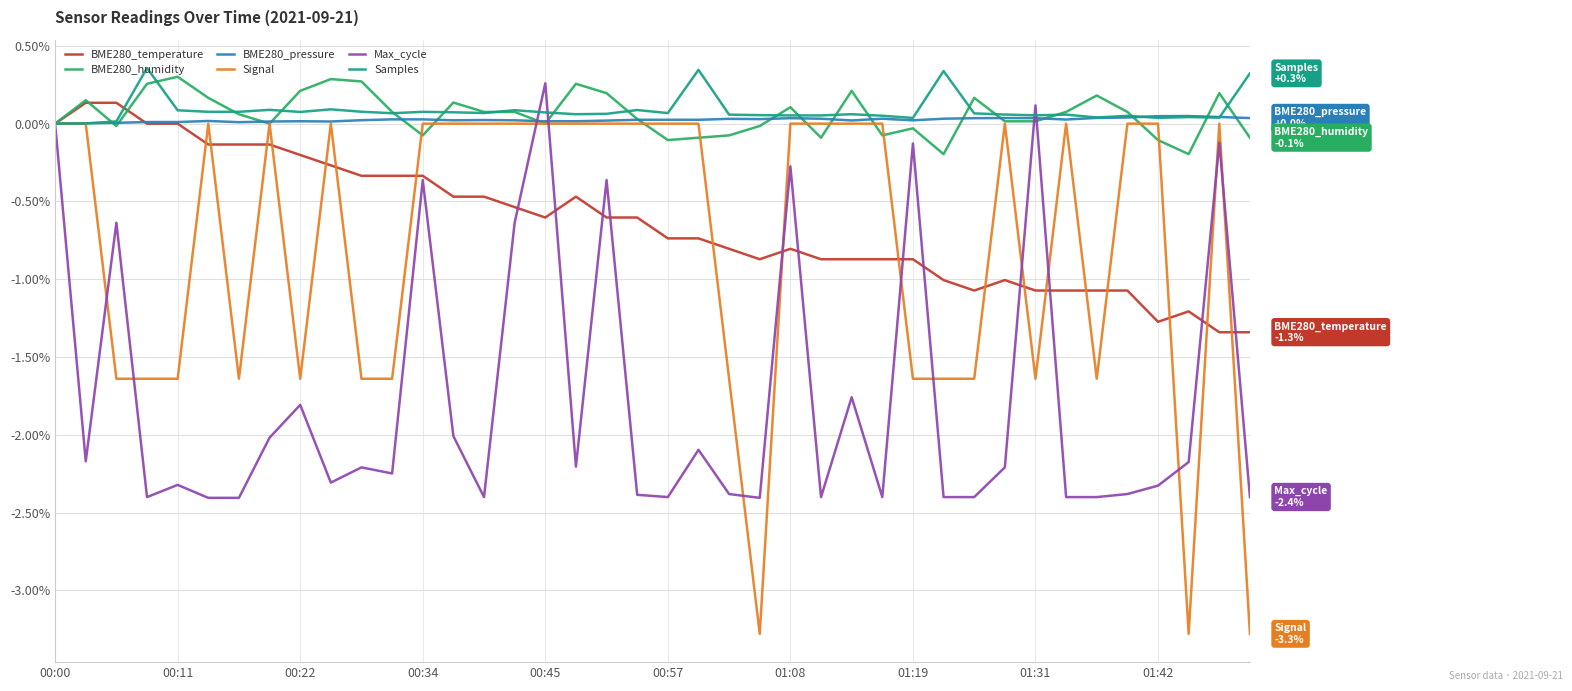

What is the smallest value displayed?

-3.3